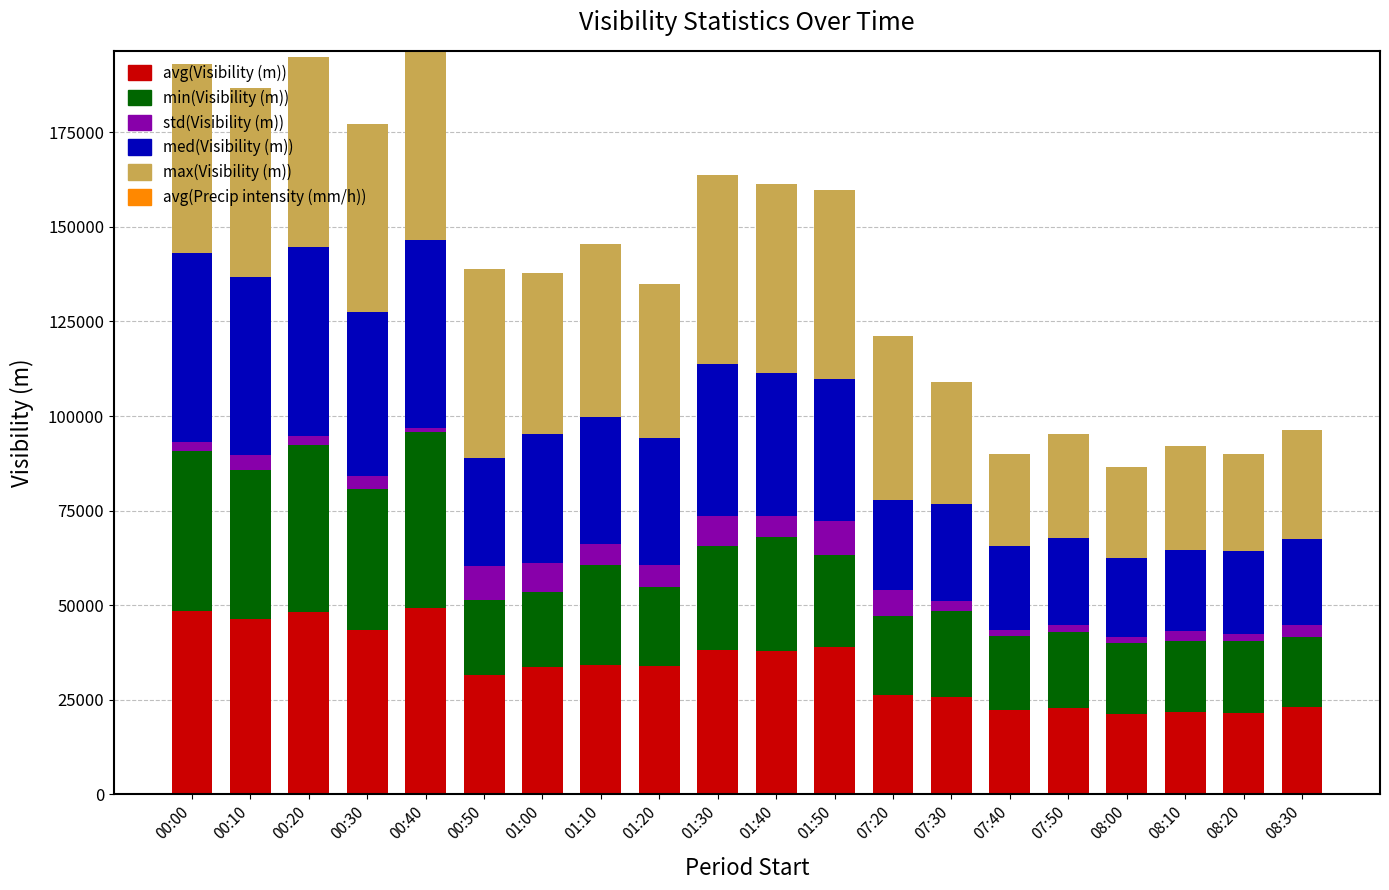

What is the minimum value for avg(Visibility (m))?

21147